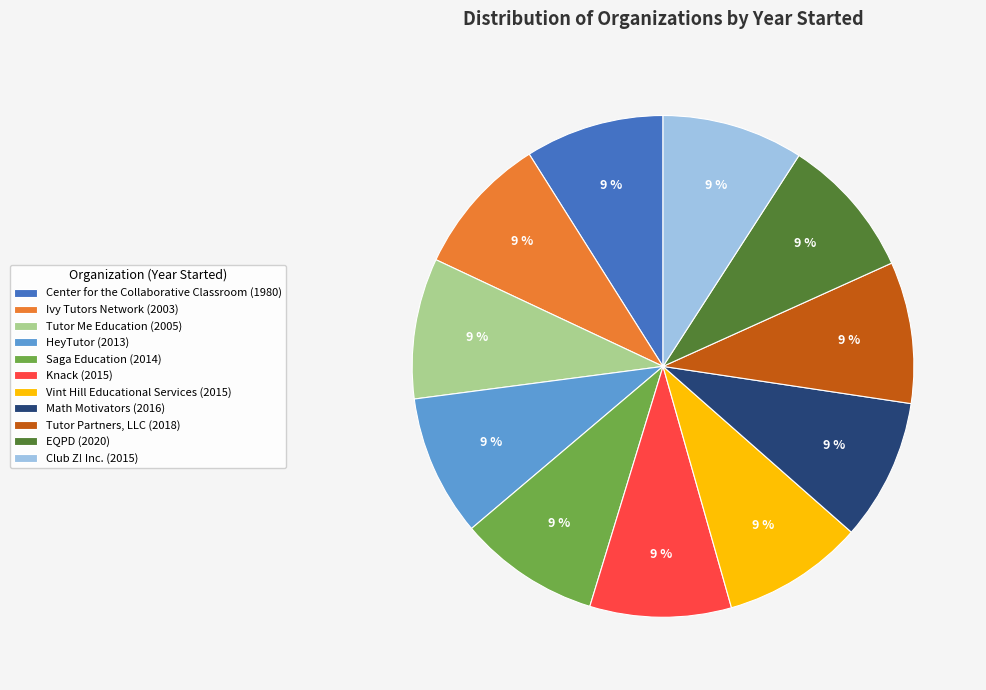

What percentage is the Math Motivators (2016) slice, to the nearest percent?

9%